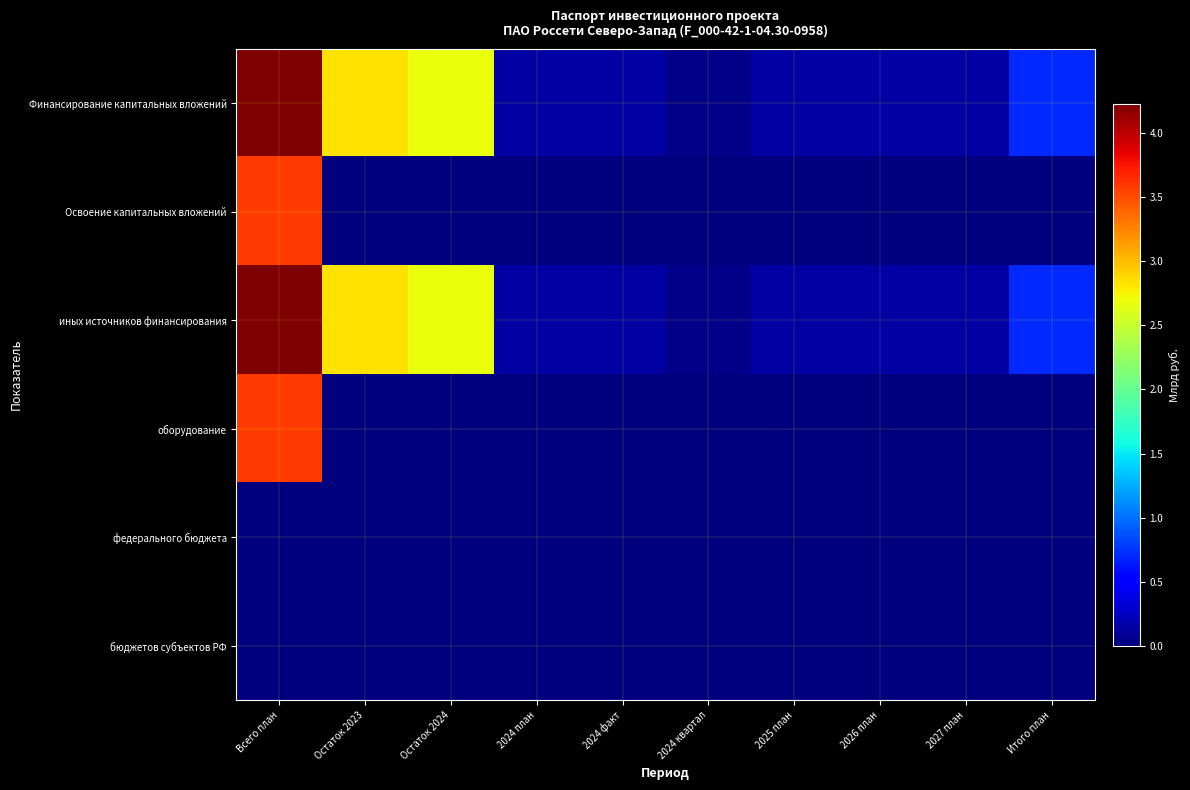

Between 2024 план and Итого план, which series saw the biggest shift?

Финансирование капитальных вложений